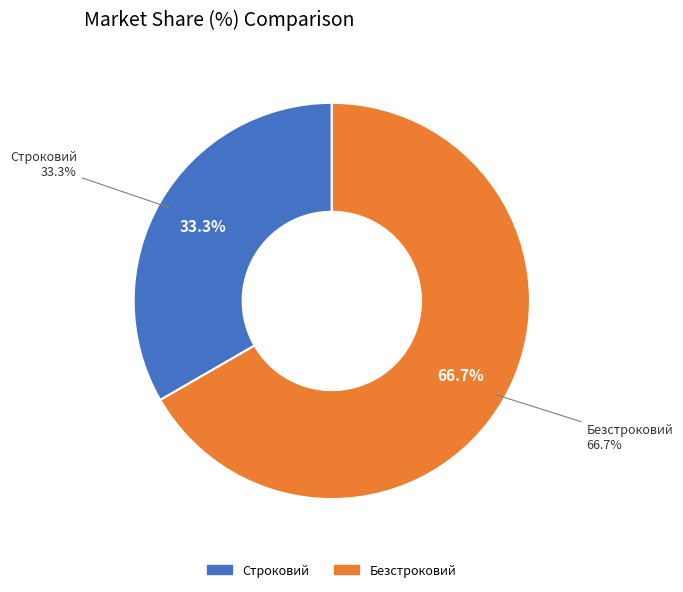

What is the majority slice?

Безстроковий